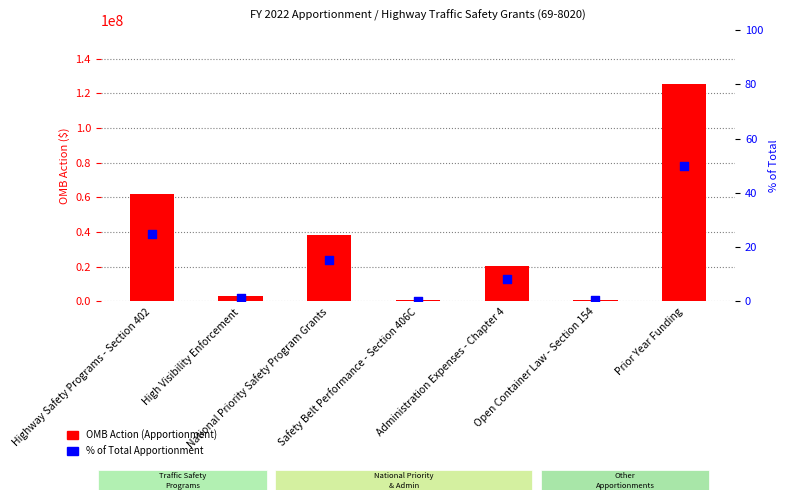

Which series has the largest Y range (max minus min)?

OMB Action (Apportionment)